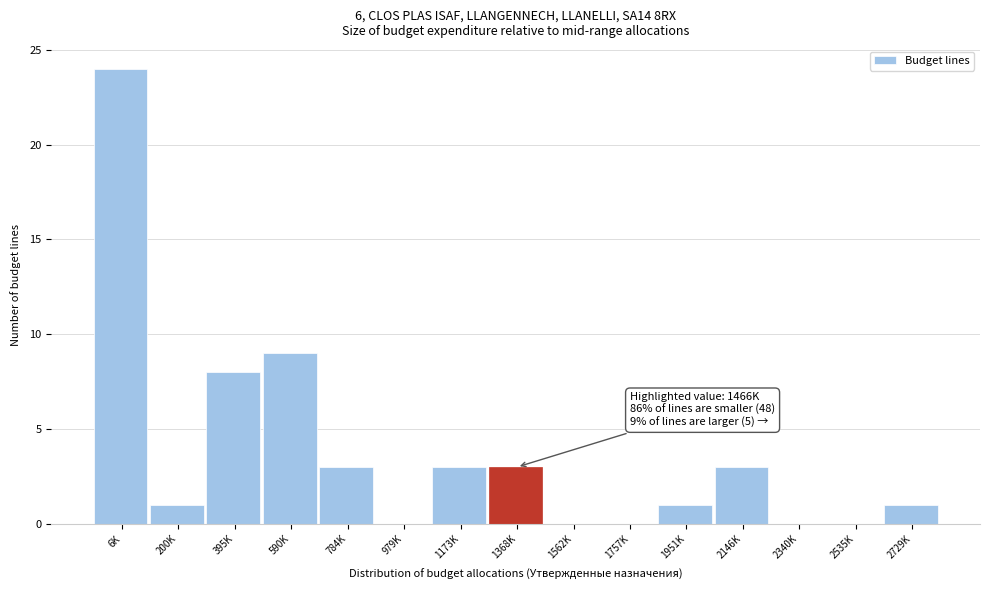

Reading right to left, extract all data points from this chart.

2729K=1	2535K=0	2340K=0	2146K=3	1951K=1	1757K=0	1562K=0	1368K=3	1173K=3	979K=0	784K=3	590K=9	395K=8	200K=1	6K=24